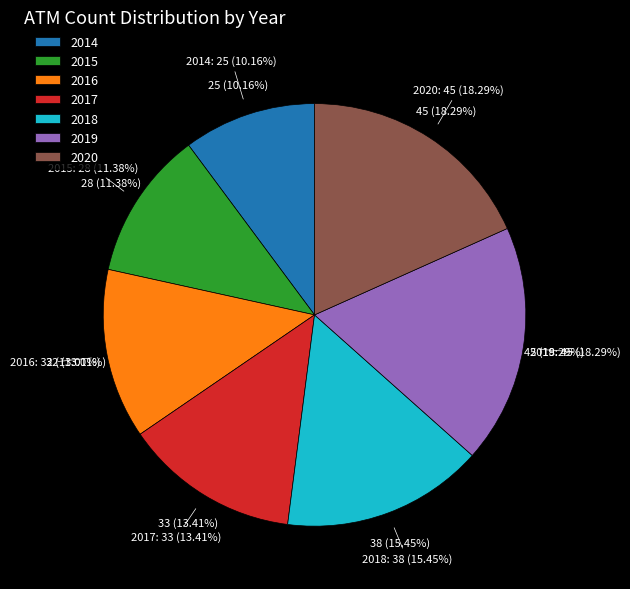

Is it true that 2018 is 27% of the pie?

False